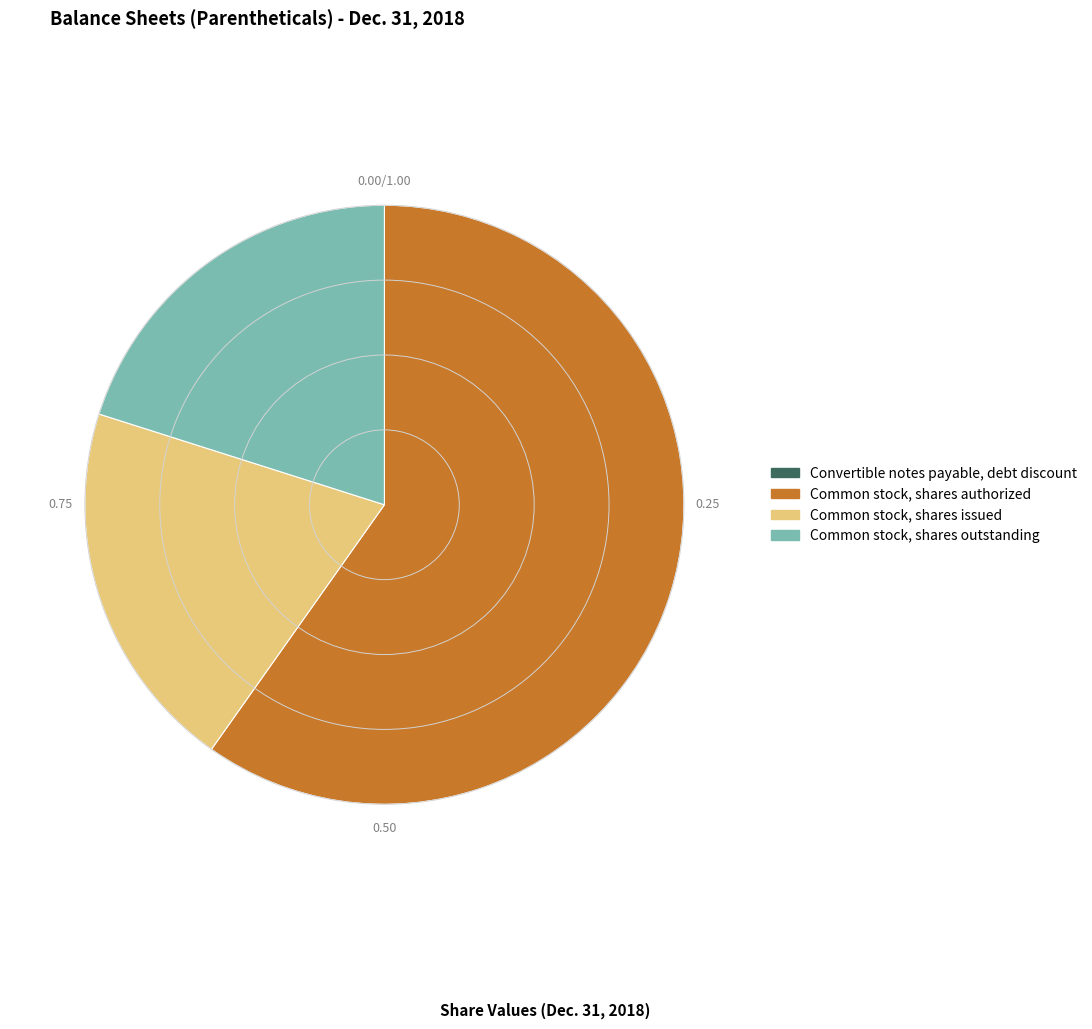

Which slice is the largest?

Common stock, shares authorized